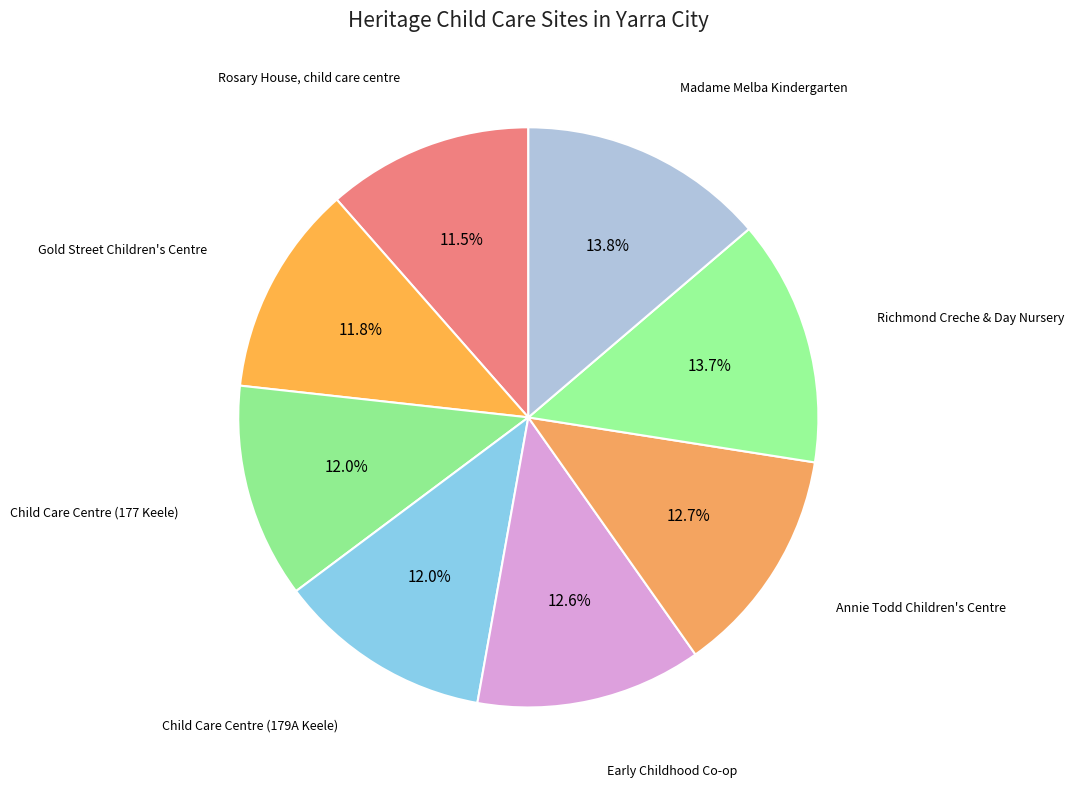

How many segments does this pie chart have?

8